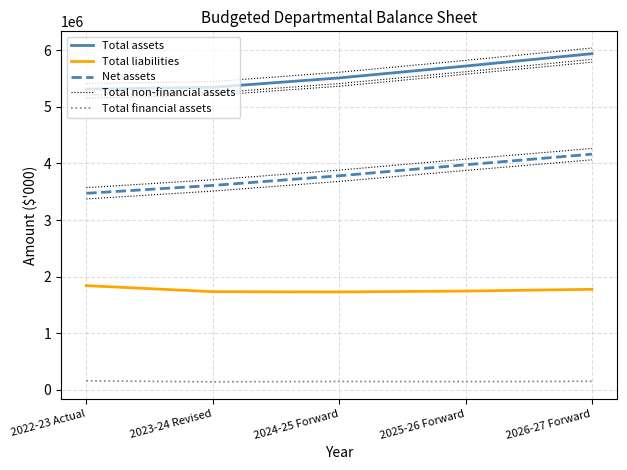

What is the average value of the Total financial assets series?

148063